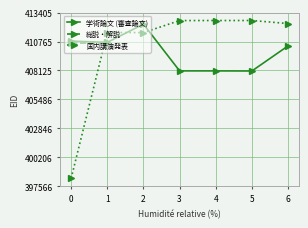

What is the lowest value of the 国内講演発表 series?

398286